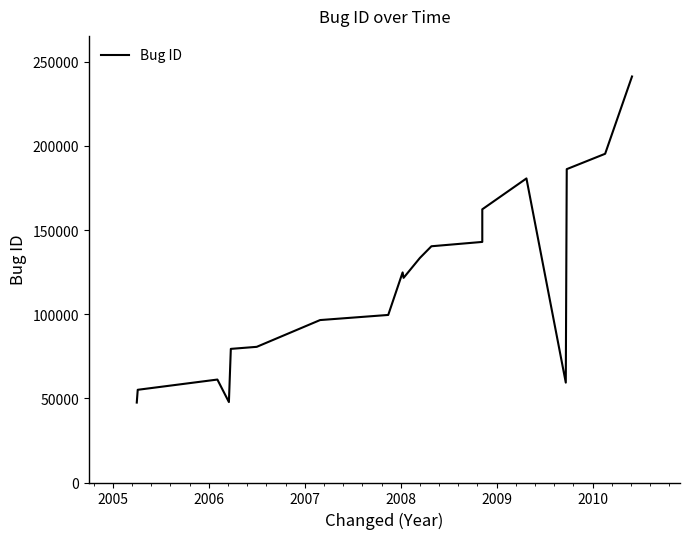

How many values are below 121610?

9